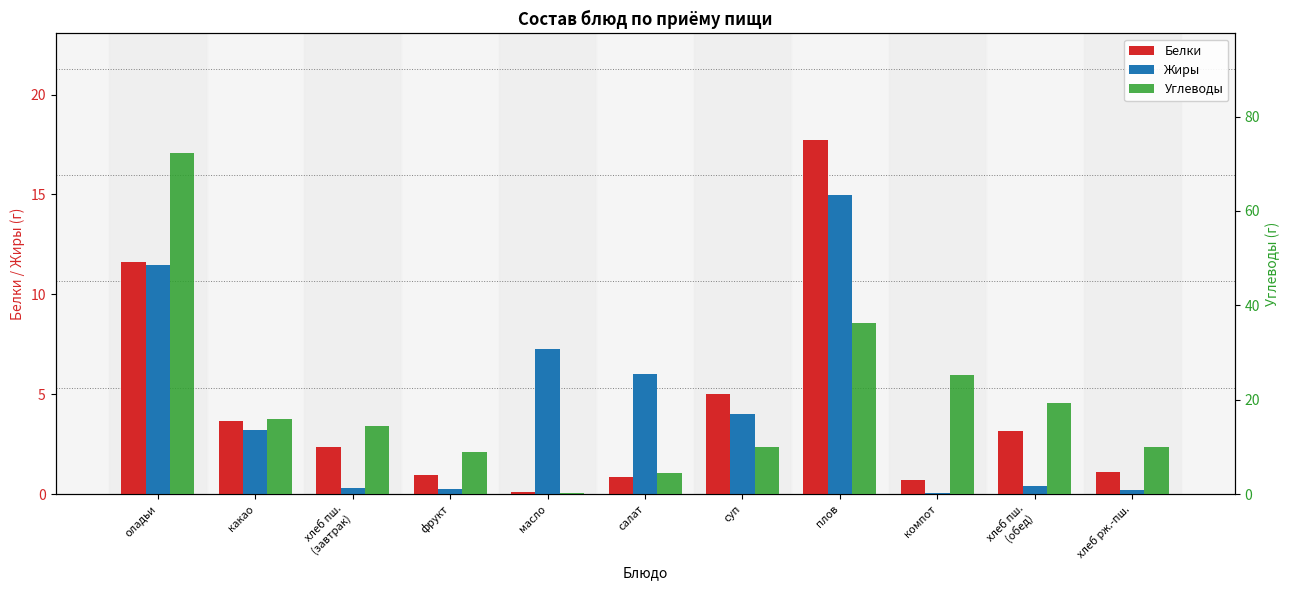

Is it true that Углеводы equals 14.3 at суп?

False